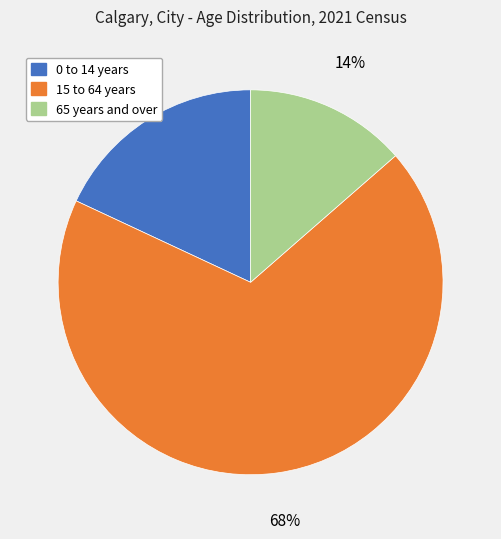

What percentage is the 15 to 64 years slice, to the nearest percent?

68%